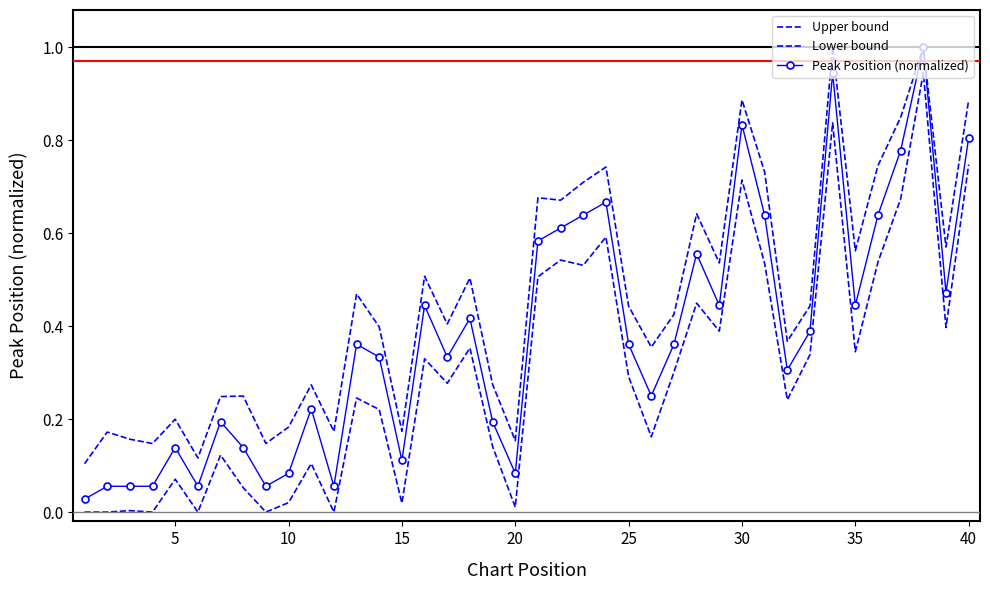

Count the number of data series in this chart.

3